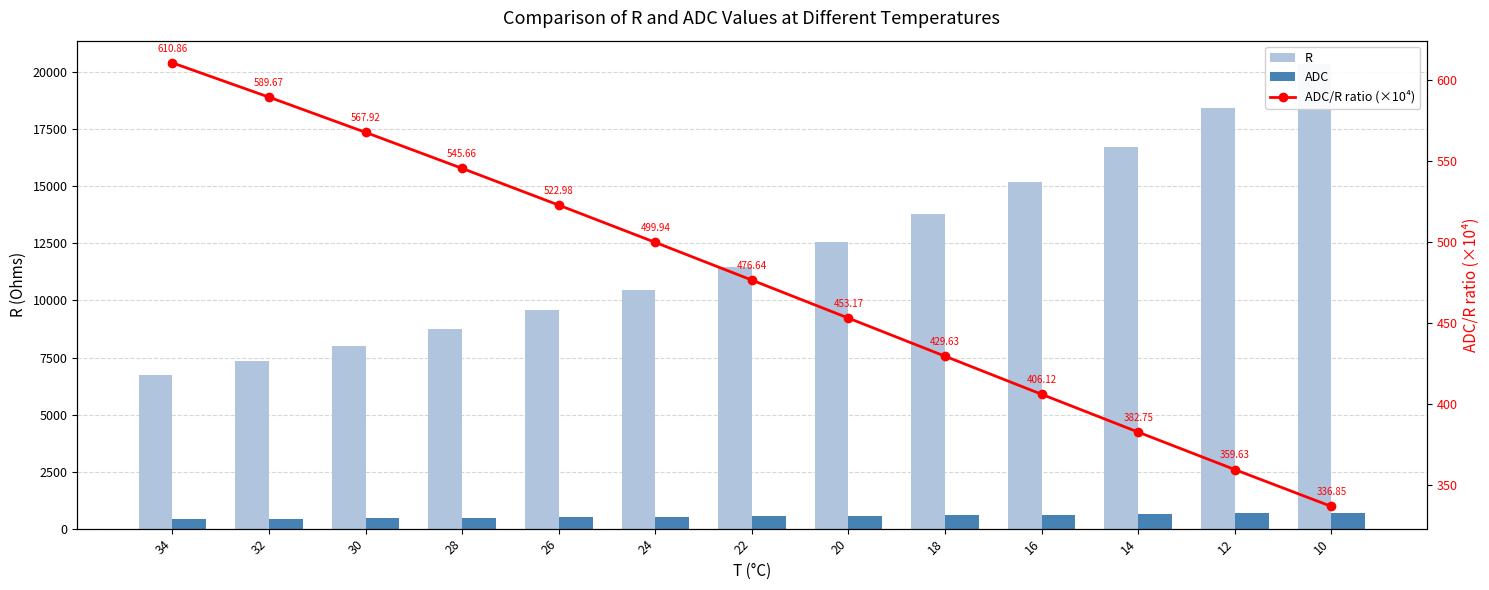

Reading left to right, transcribe all the data shown in this chart.

R: 34=6746.9	32=7348.7	30=8013.2	28=8747.8	26=9561.0	24=10462.3	22=11462.6	20=12574.2	18=13811.1	16=15189.4	14=16727.4	12=18446.1	10=20369.6
ADC: 34=412.1	32=433.3	30=455.1	28=477.3	26=500.0	24=523.1	22=546.4	20=569.8	18=593.4	16=616.9	14=640.2	12=663.4	10=686.1
ADC/R ratio (×10⁴): 34=610.9	32=589.7	30=567.9	28=545.7	26=523.0	24=499.9	22=476.6	20=453.2	18=429.6	16=406.1	14=382.8	12=359.6	10=336.9